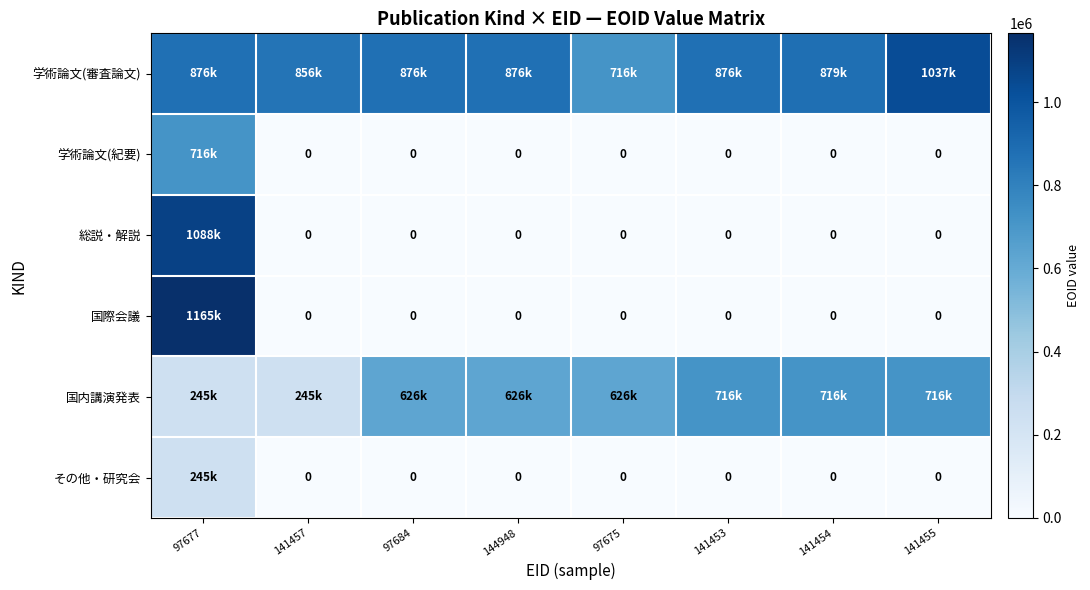

Is the value of 学術論文(審査論文) at 141454 greater than the value of その他・研究会 at 97684?

Yes